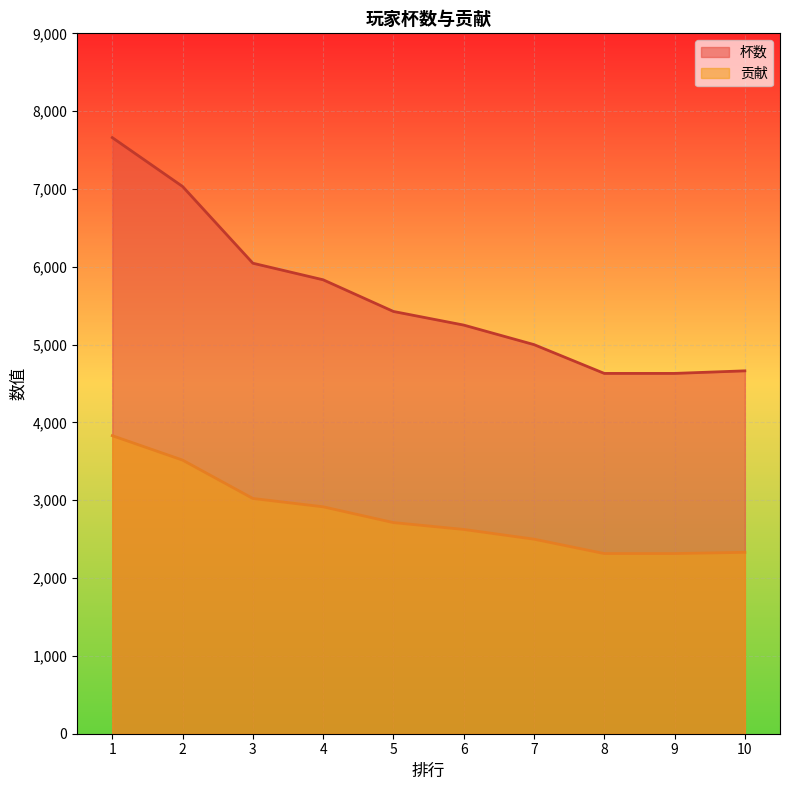

Rank the series by their maximum value, from highest to lowest.

杯数, 贡献